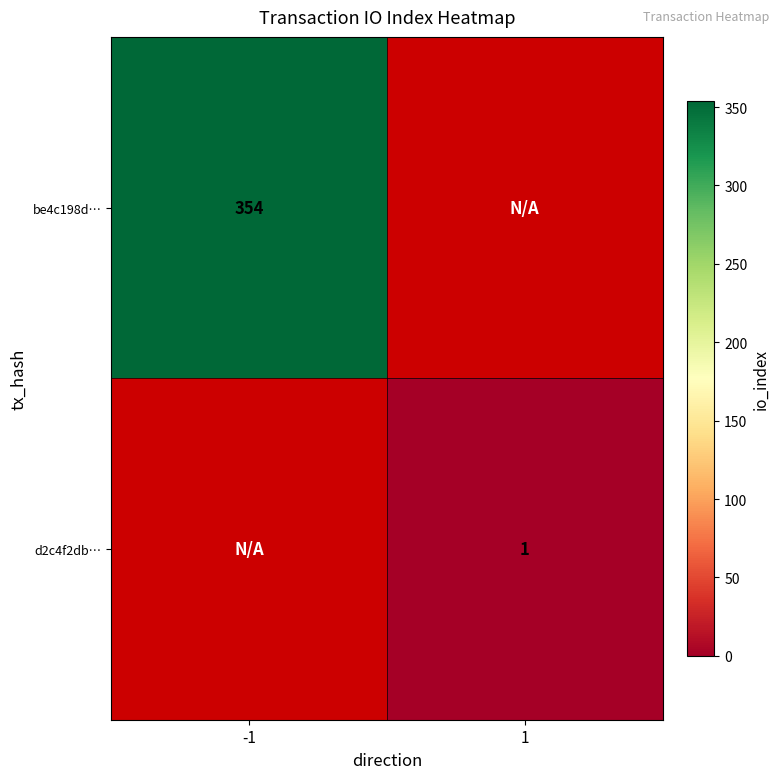

The be4c198d… series shows 354 at -1. True or false?

True